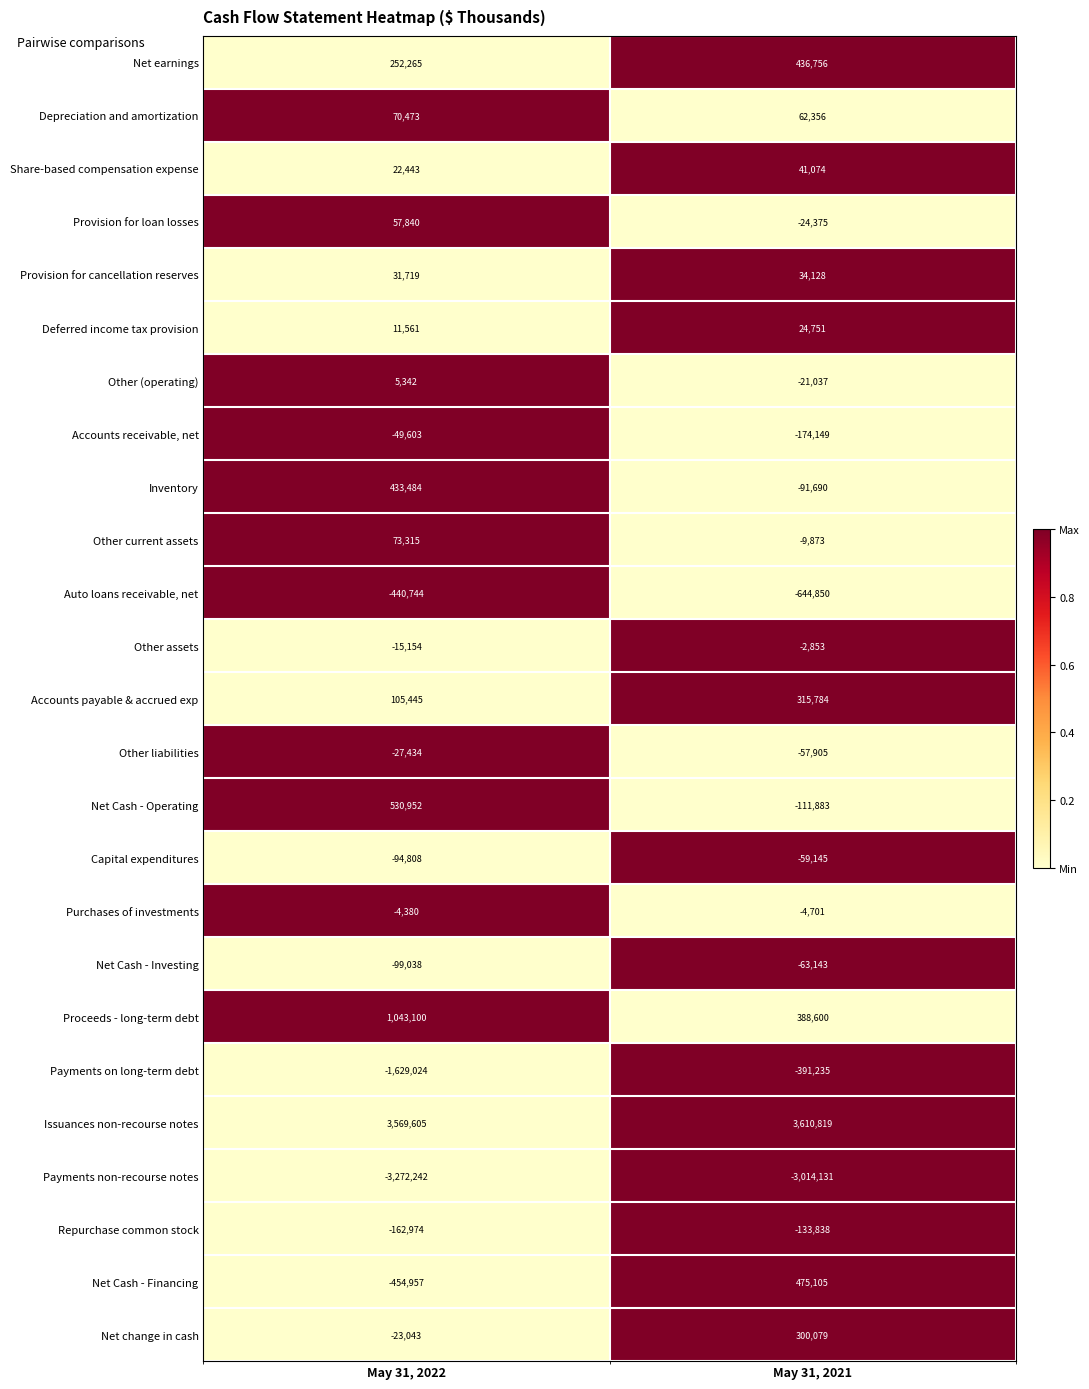

Which series has the largest range (max minus min)?

Payments on long-term debt